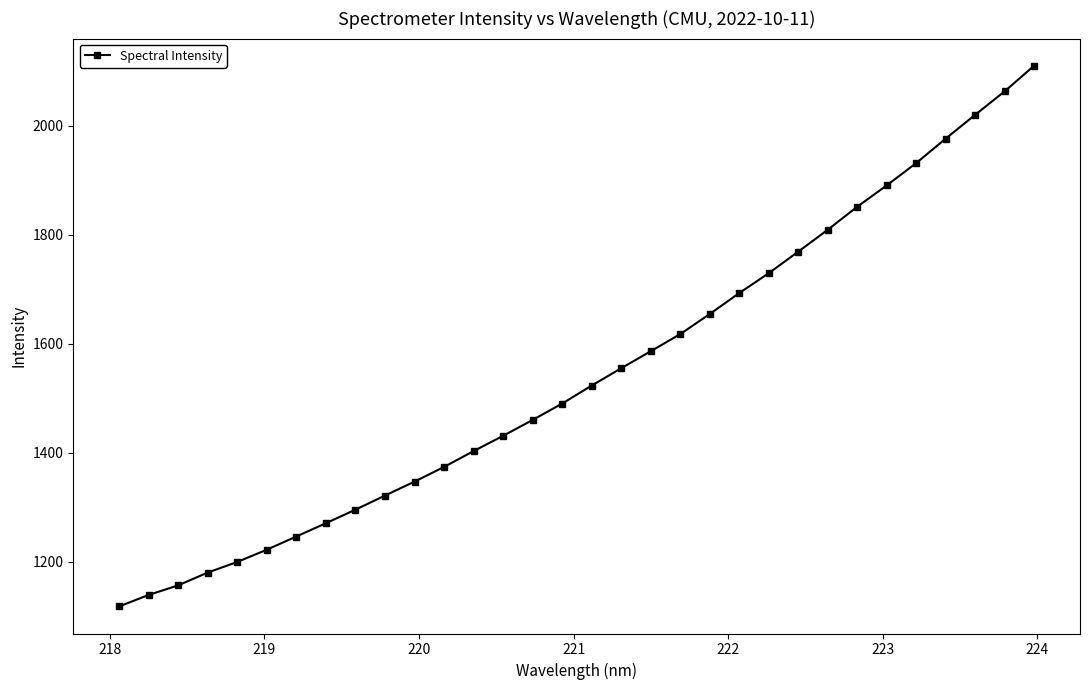

True or false: there are more than 2 points higher than both neighbors.

False